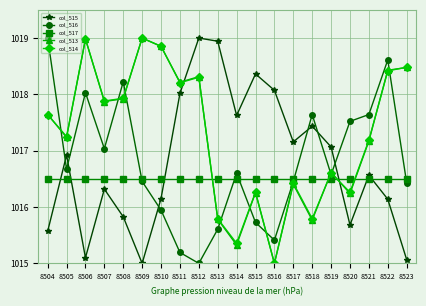

Which series ends up on top after the final intersection of col_517 and col_515?

col_517